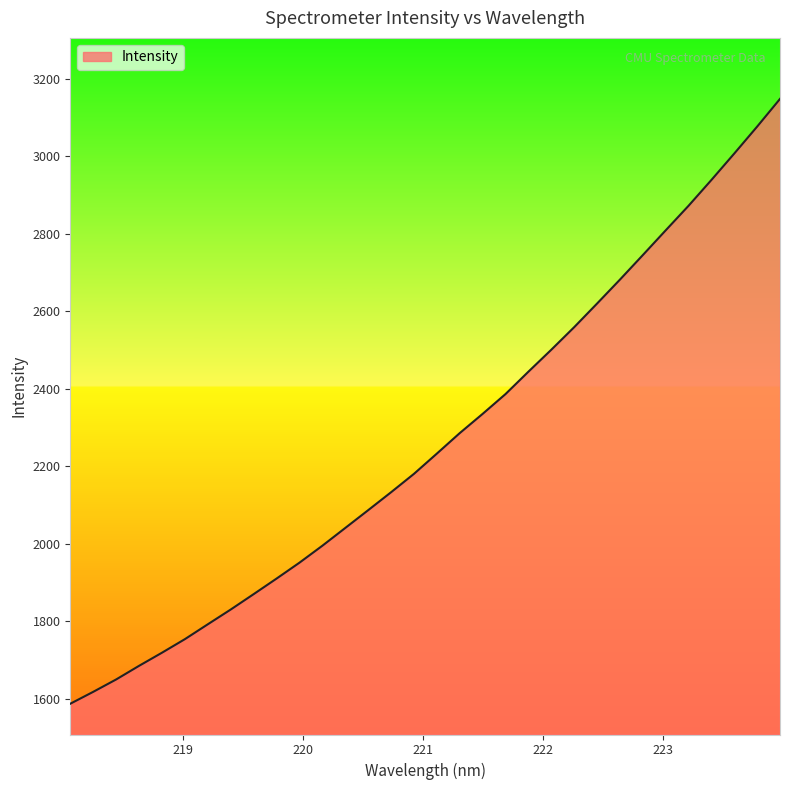

What is the greatest value displayed?

3147.5